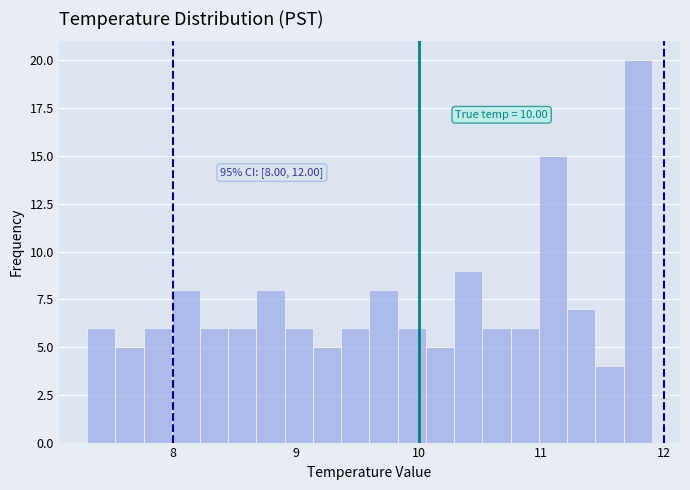

Around what value on the x-axis is the tallest bar? Give the approximate position of its centre, as read against the axis.

11.8